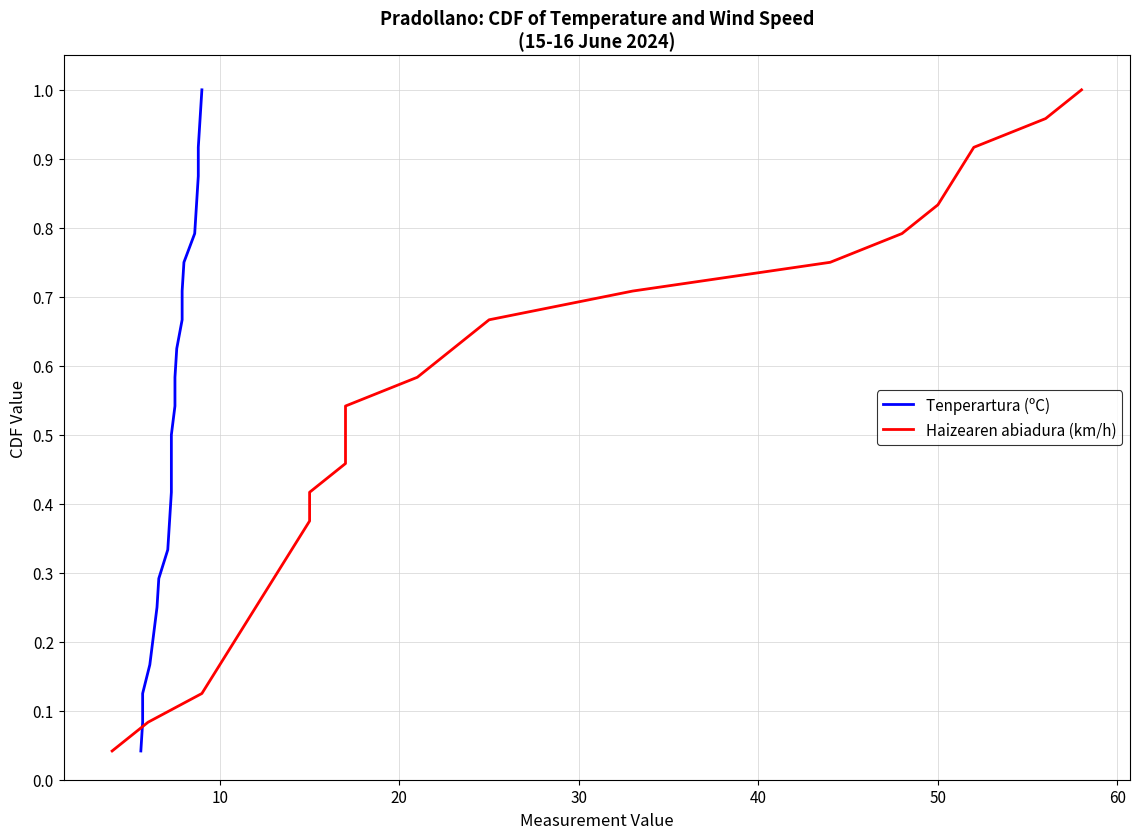

What are all the series names shown in the legend?

Tenperartura (ºC), Haizearen abiadura (km/h)